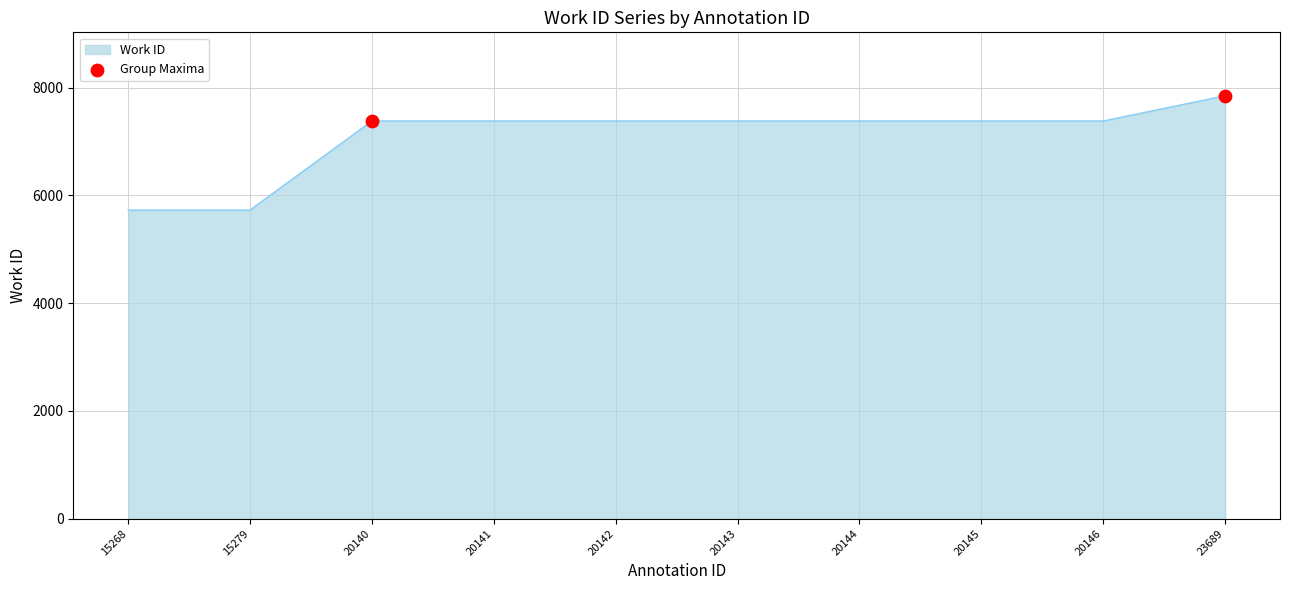

What is the ratio of the value at 20141 to the value at 23689?

0.9